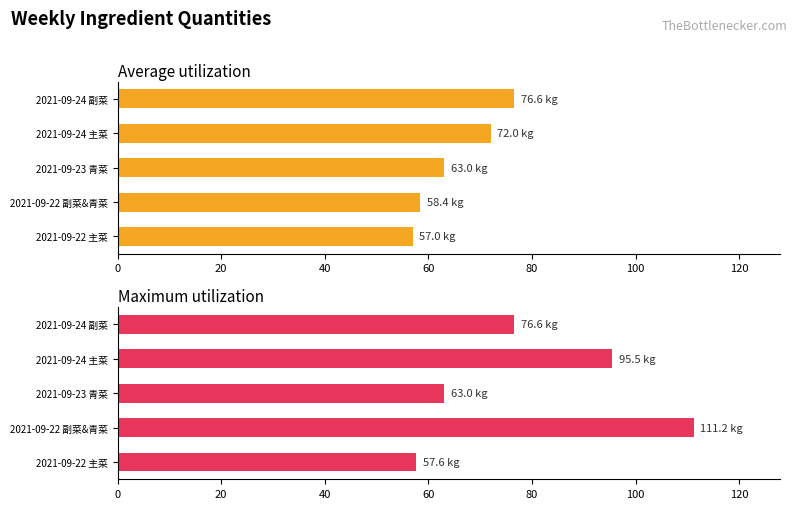

What are all the series names shown in the legend?

Average utilization, Maximum utilization